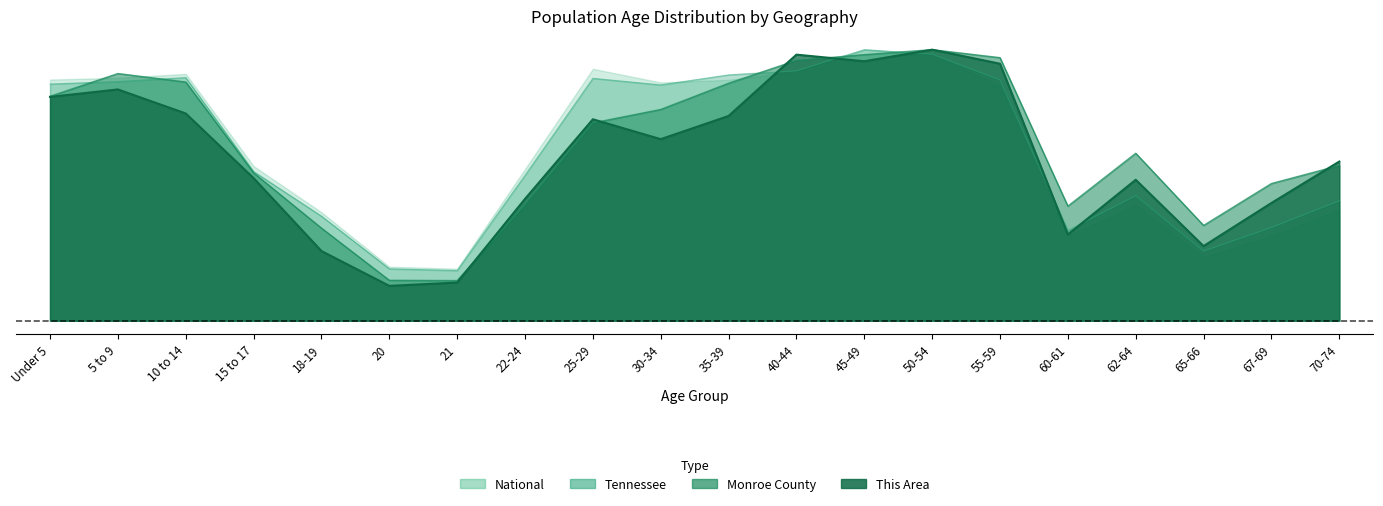

How many lines are shown in the chart?

4